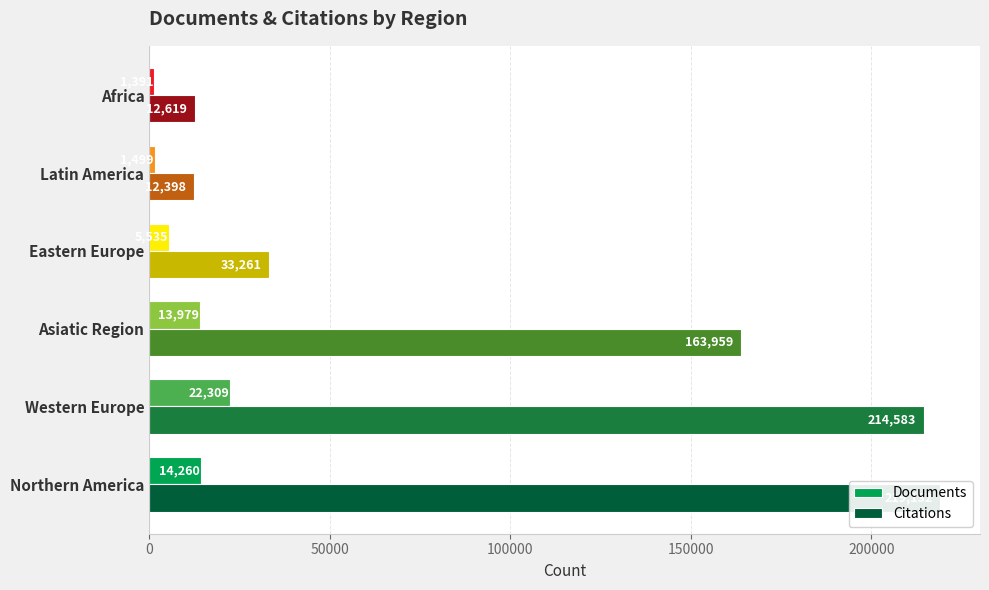

At Asiatic Region, list the series in order from smallest to largest.

Documents, Citations